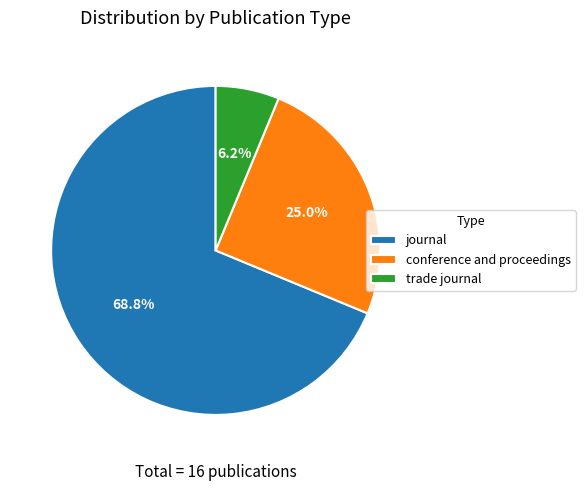

Which has a higher value, trade journal or journal?

journal